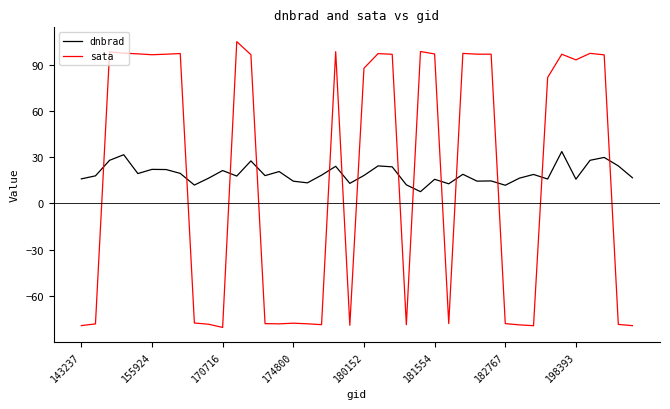

What is the smallest value displayed?

-80.5